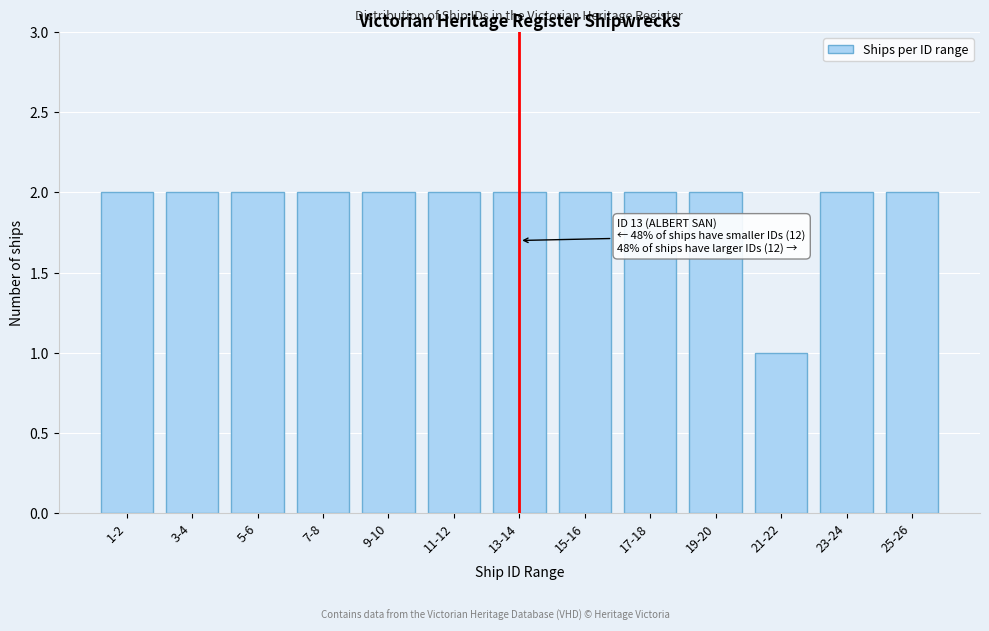

Reading left to right, list all the values displayed in this chart.

1-2=2	3-4=2	5-6=2	7-8=2	9-10=2	11-12=2	13-14=2	15-16=2	17-18=2	19-20=2	21-22=1	23-24=2	25-26=2